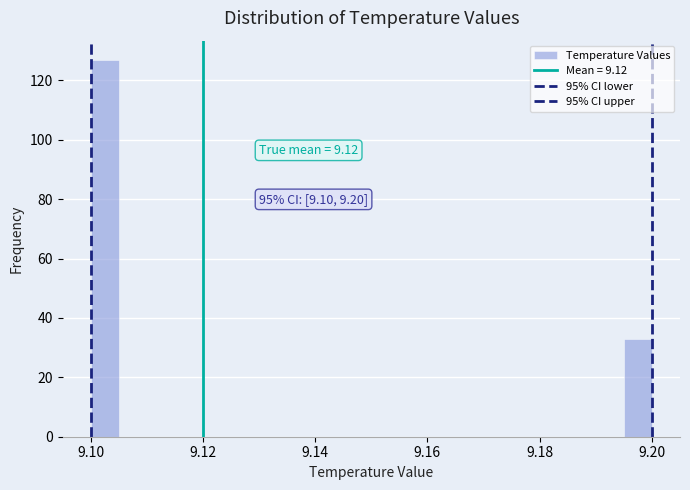

Read against the x-axis, roughly where is the centre of the tallest bar?

9.102